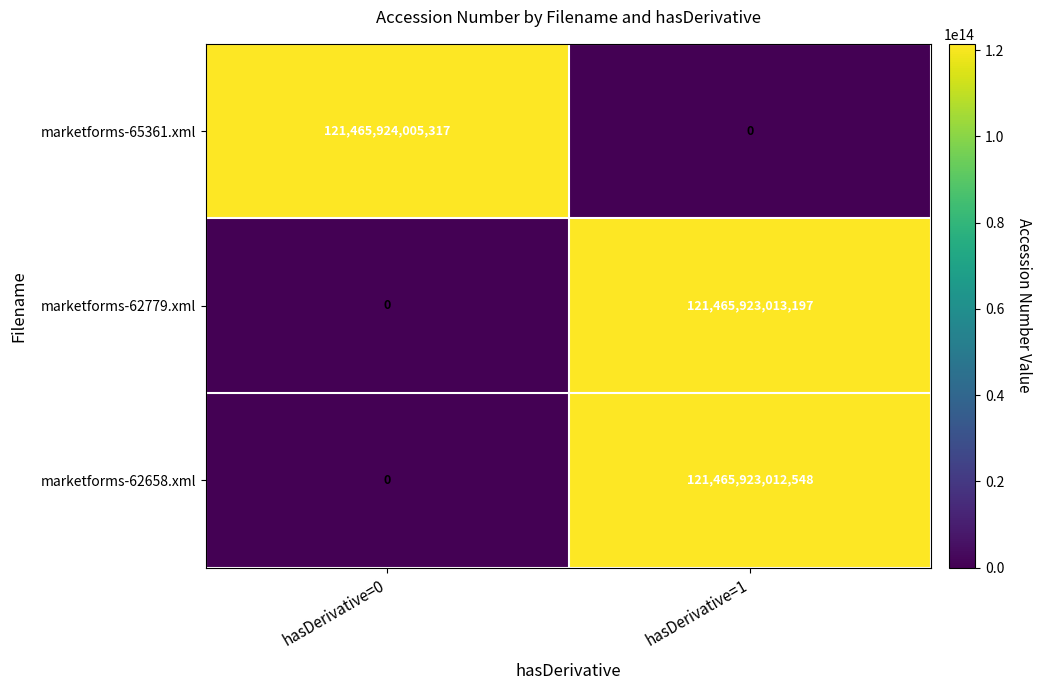

Between hasDerivative=0 and hasDerivative=1, which series saw the biggest shift?

marketforms-65361.xml